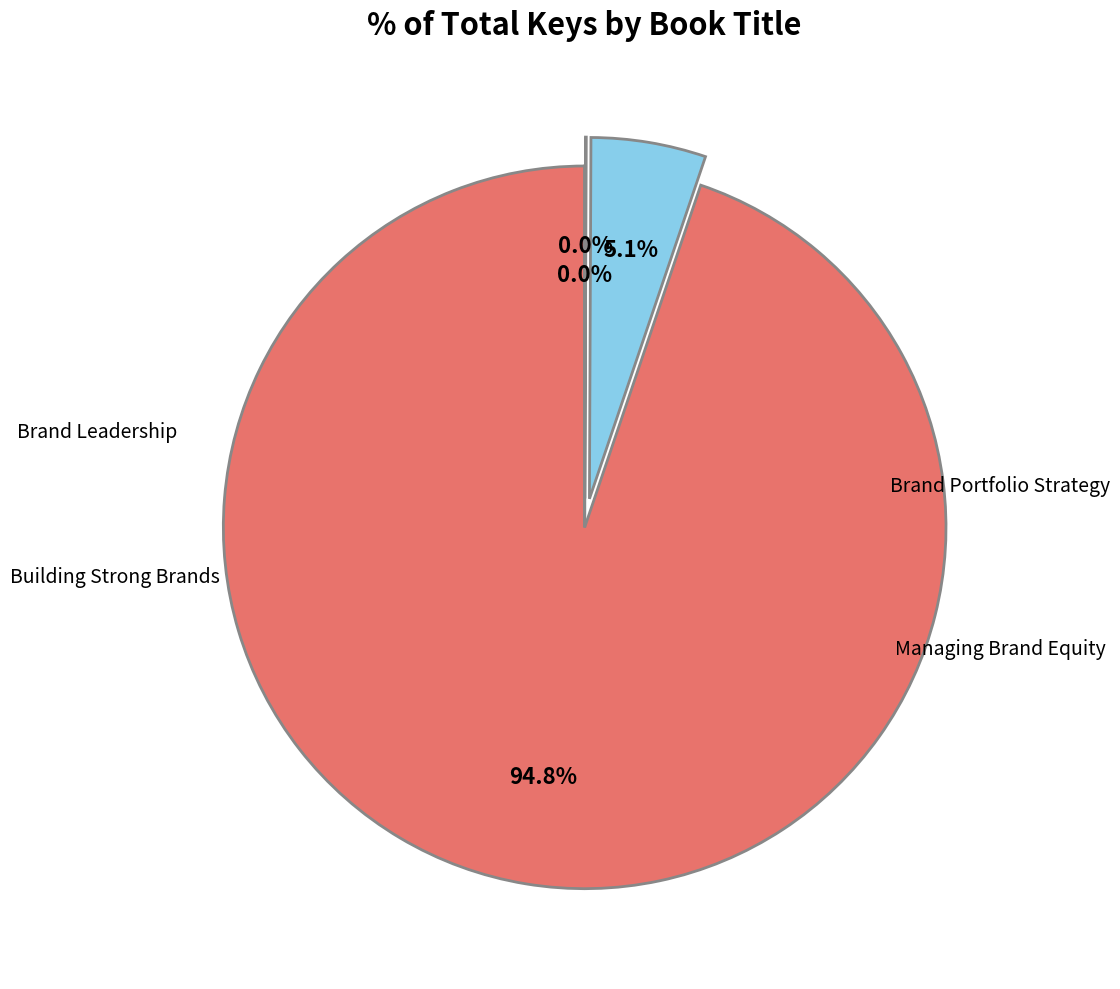

Is there a majority slice in this chart?

Yes